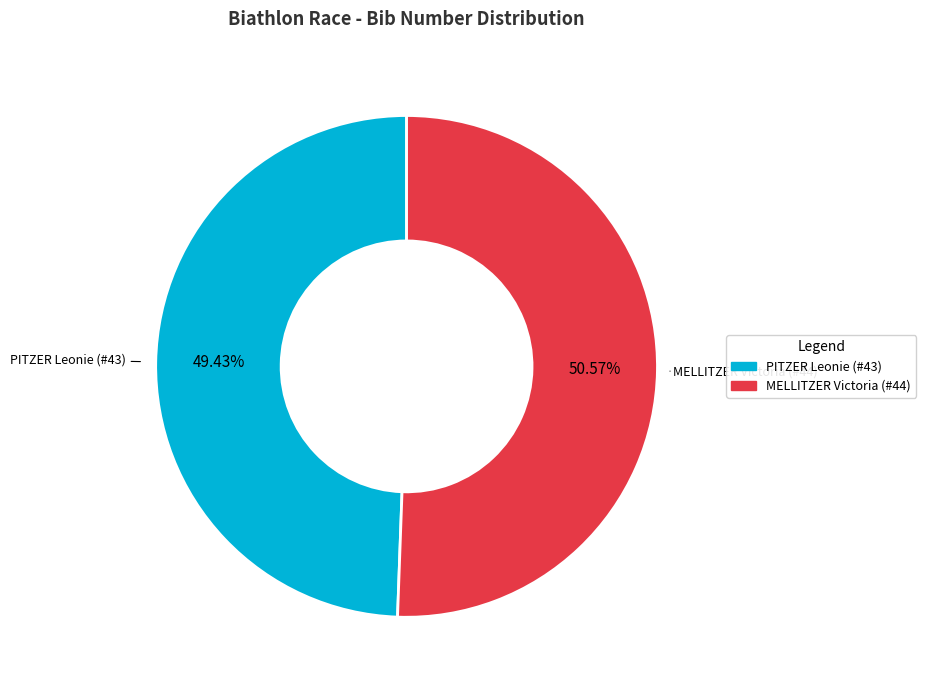

Is there a majority slice in this chart?

Yes